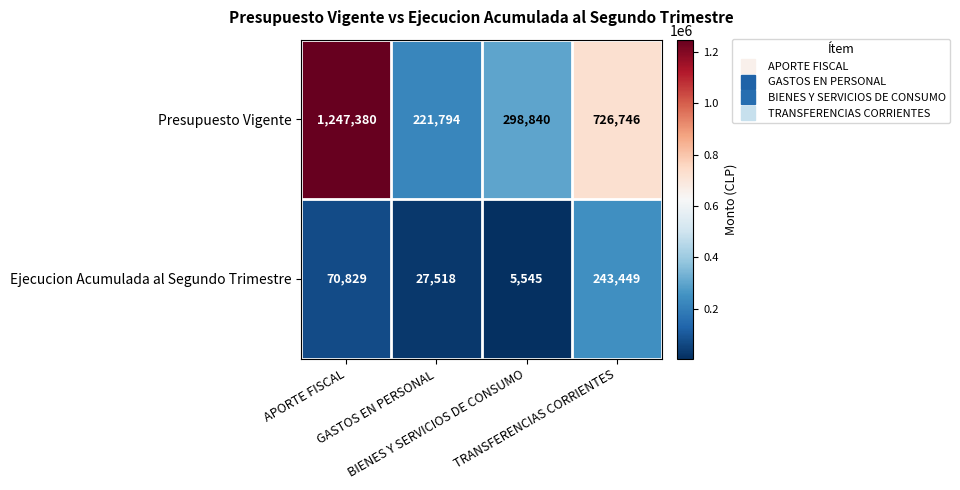

At which category is the sum across all series the highest?

APORTE FISCAL